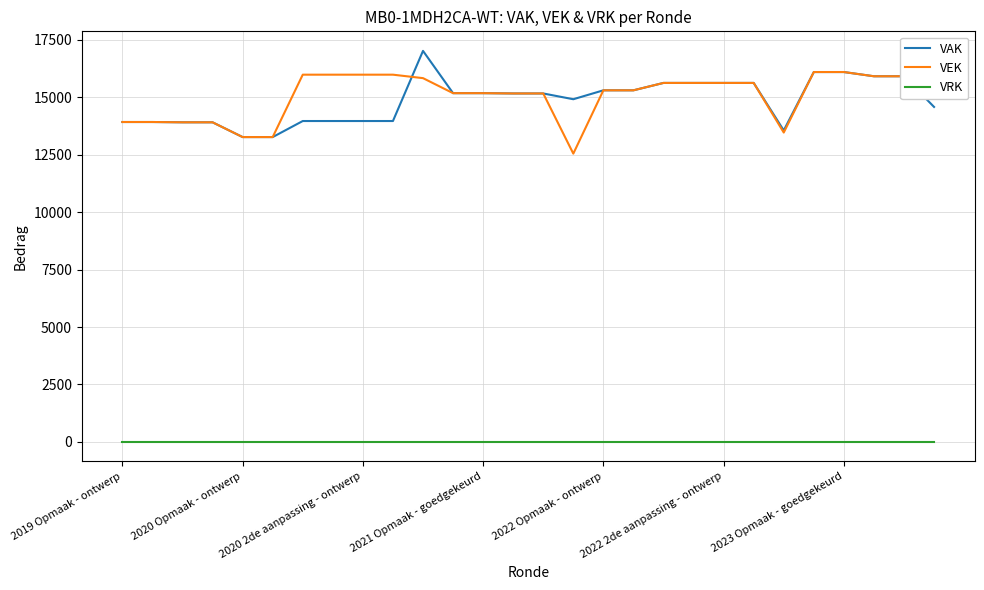

True or false: VAK has a value of 3361 at 2022 Opmaak - ontwerp.

False